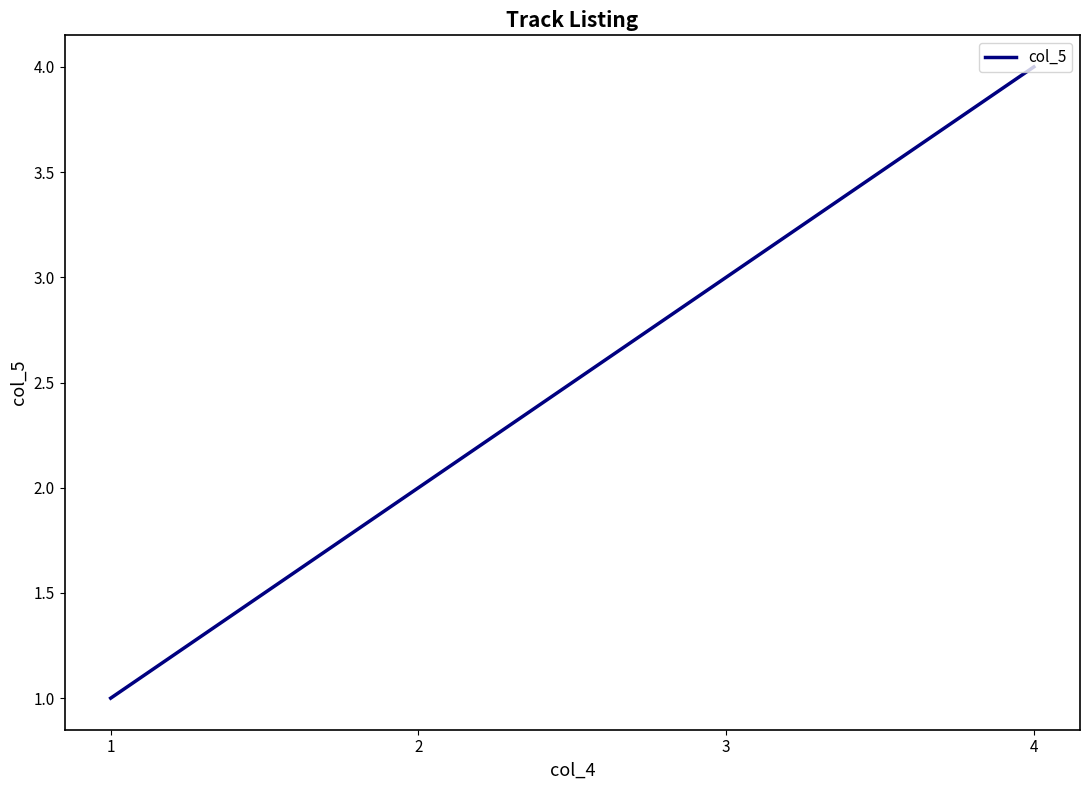

Is this an area chart (filled region under the line)?

No